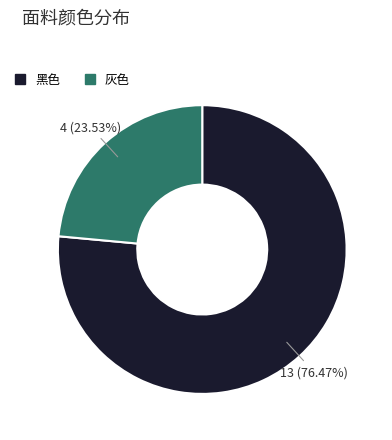

What is the ratio of the value at 灰色 to the value at 黑色?

0.3